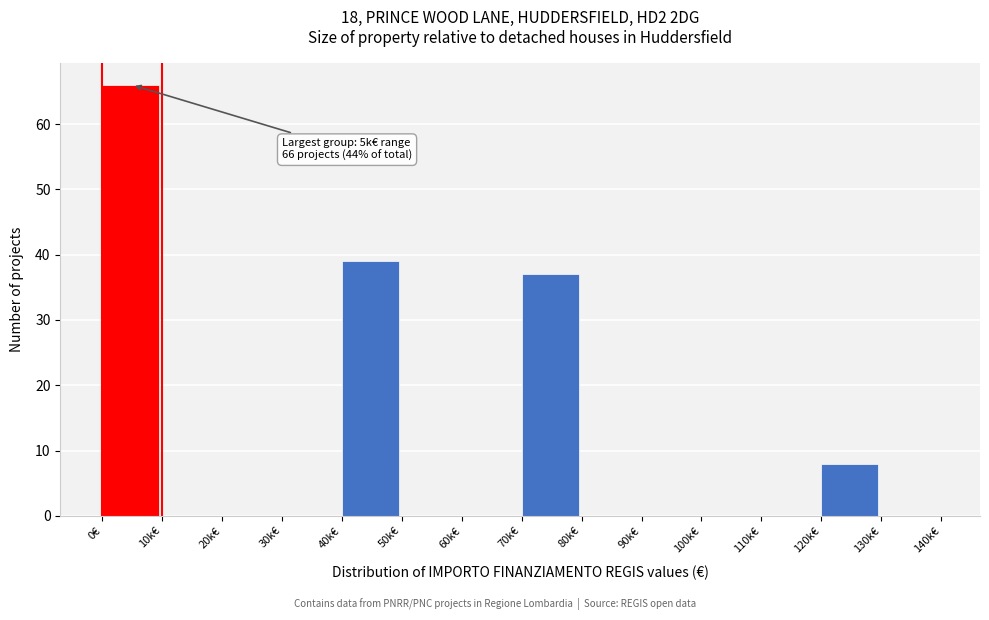

Reading left to right, list all the values displayed in this chart.

0€=66	10k€=0	20k€=0	30k€=0	40k€=39	50k€=0	60k€=0	70k€=37	80k€=0	90k€=0	100k€=0	110k€=0	120k€=8	130k€=0